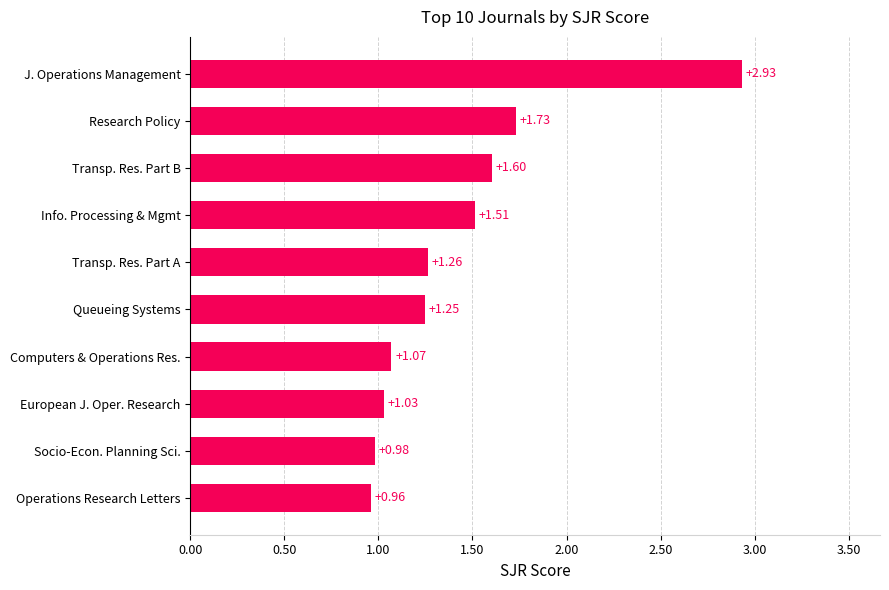

List the labels in order of value, largest first.

J. Operations Management, Research Policy, Transp. Res. Part B, Info. Processing & Mgmt, Transp. Res. Part A, Queueing Systems, Computers & Operations Res., European J. Oper. Research, Socio-Econ. Planning Sci., Operations Research Letters